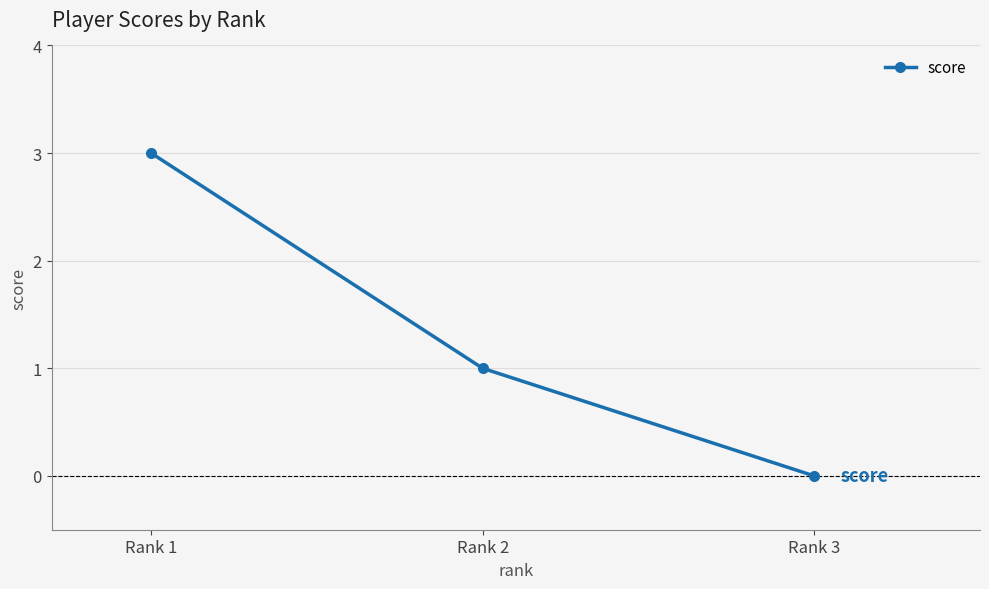

What is the sum of all values?

4